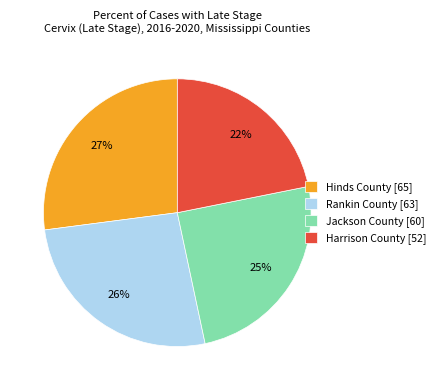

Do Harrison County [52] and Jackson County [60] together represent more than half of the pie?

No